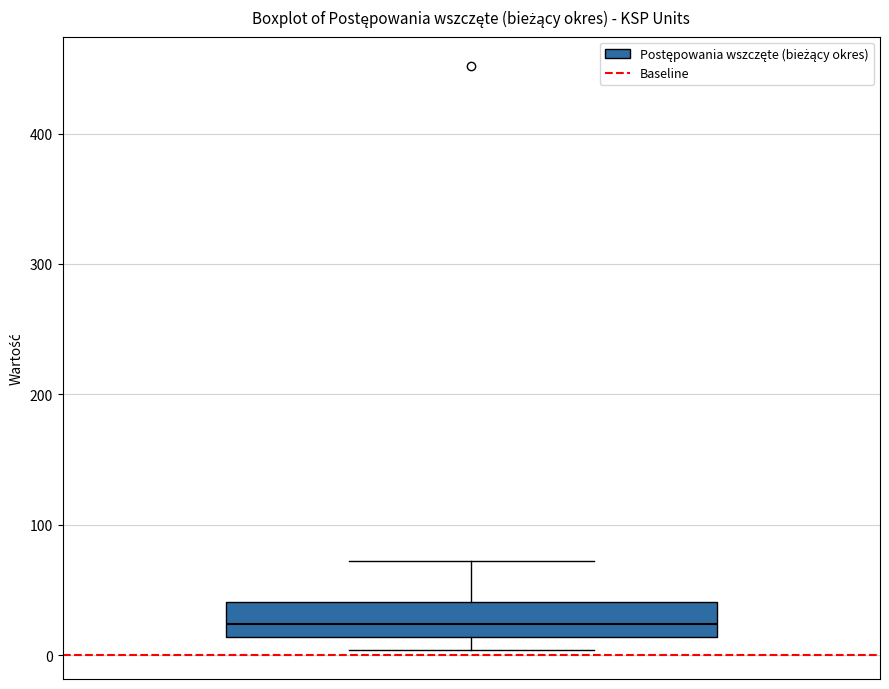

Transcribe this box plot: give where the median line is, the range the box spans, and where the two whiskers end, as read against the y-axis. The values are not printed on the chart, so give them approximately, as read against the axis.

median 20, box 10 to 40, whiskers 0 to 70